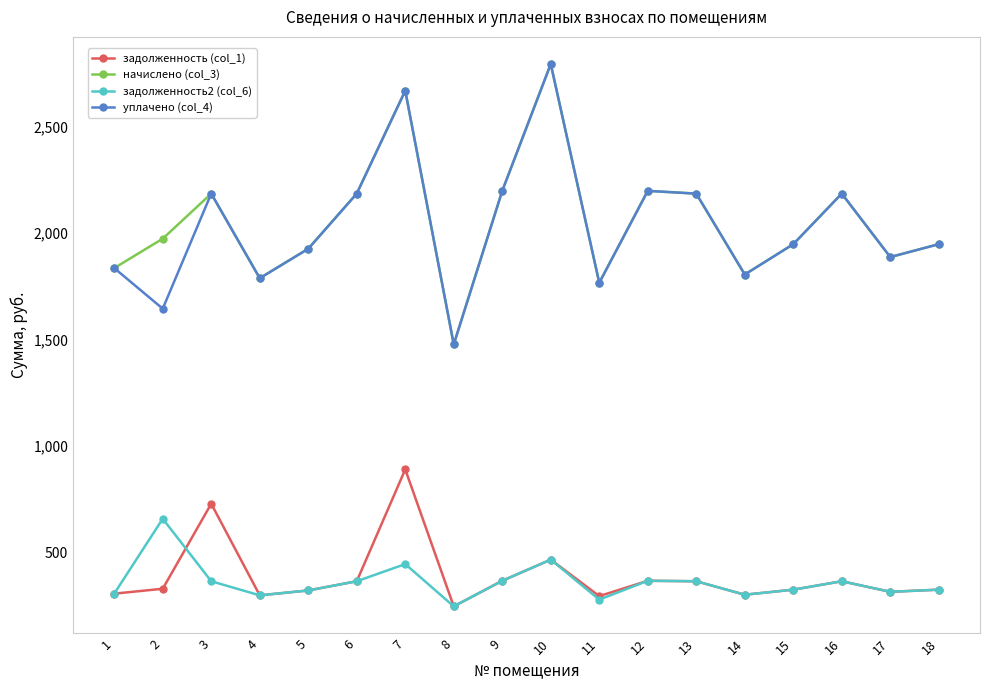

True or false: задолженность (col_1) and уплачено (col_4) intersect in this chart.

False